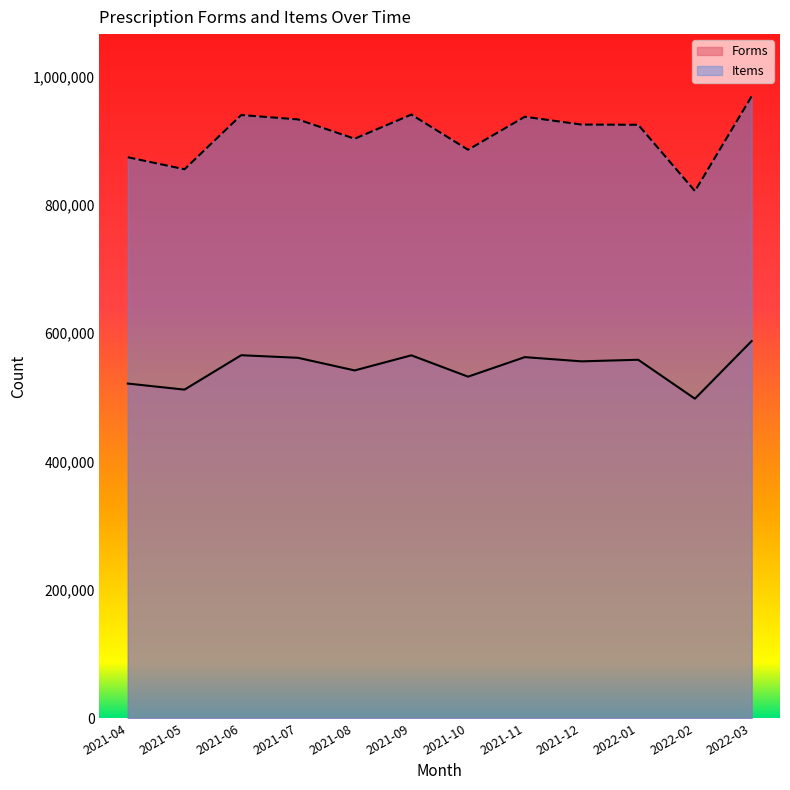

At 2021-08, list the series in order from largest to smallest.

Items, Forms